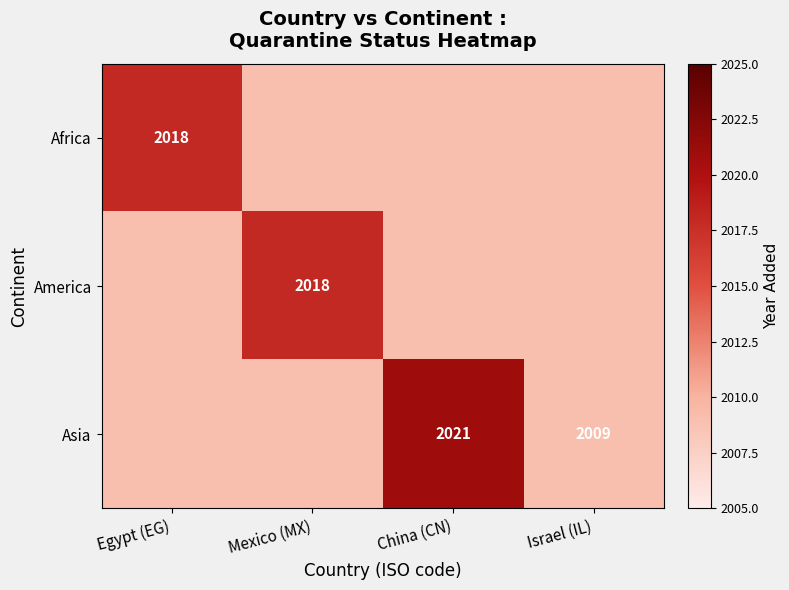

Is it true that Asia equals 409 at Israel (IL)?

False